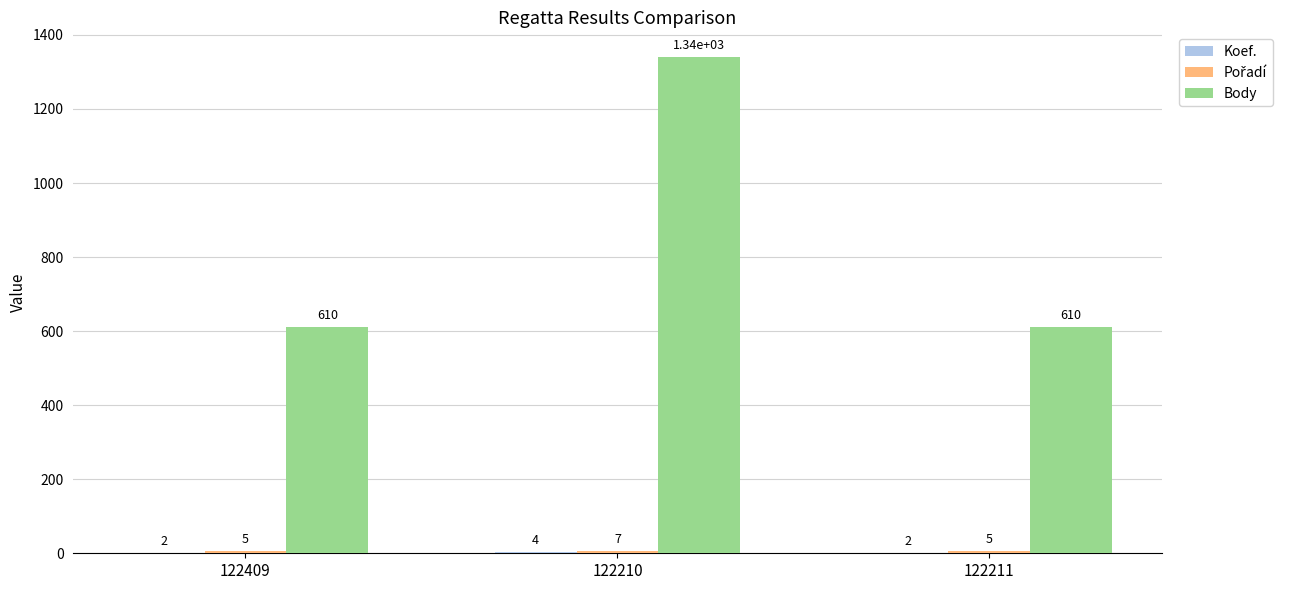

How many categories are shown in the chart?

3